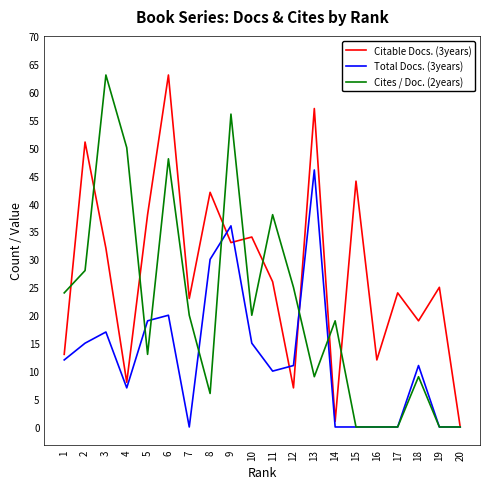

What is the maximum value for Total Docs. (3years)?

46